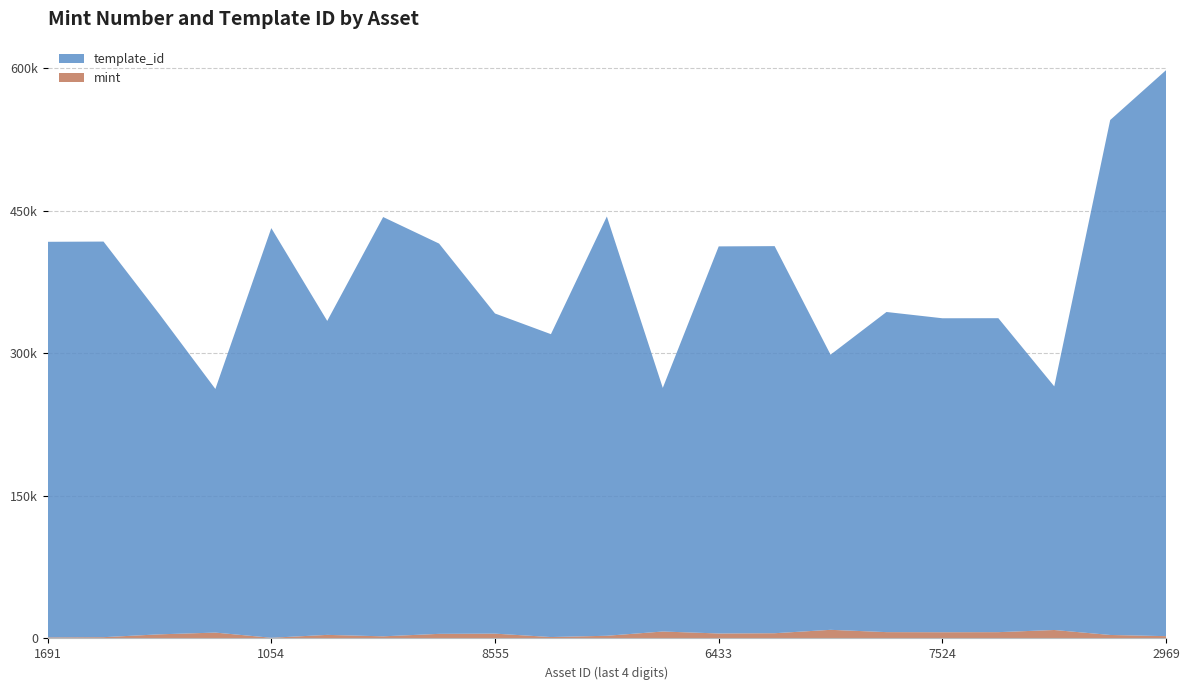

Reading left to right, list all the values displayed in this chart.

mint: 1099609801691=1101	1099609802756=1346	1099619213268=4331	1099621285553=6172	1099626221054=727	1099627329299=3765	1099642349841=2247	1099656707679=4848	1099656708555=5073	1099656709485=1487	1099674925117=2833	1099674925492=7301	1099674926433=5238	1099674926523=5508	1099719096627=9077	1099735457199=6657	1099735457524=6557	1099735457599=6632	1099735458186=8896	1099800547624=3673	1099816252969=2424
template_id: 1099609801691=415990	1099609802756=415990	1099619213268=336643	1099621285553=256179	1099626221054=430770	1099627329299=330131	1099642349841=440886	1099656707679=410375	1099656708555=336643	1099656709485=318474	1099674925117=440886	1099674925492=256179	1099674926433=407032	1099674926523=407032	1099719096627=289324	1099735457199=336643	1099735457524=330131	1099735457599=330131	1099735458186=256179	1099800547624=541468	1099816252969=595229